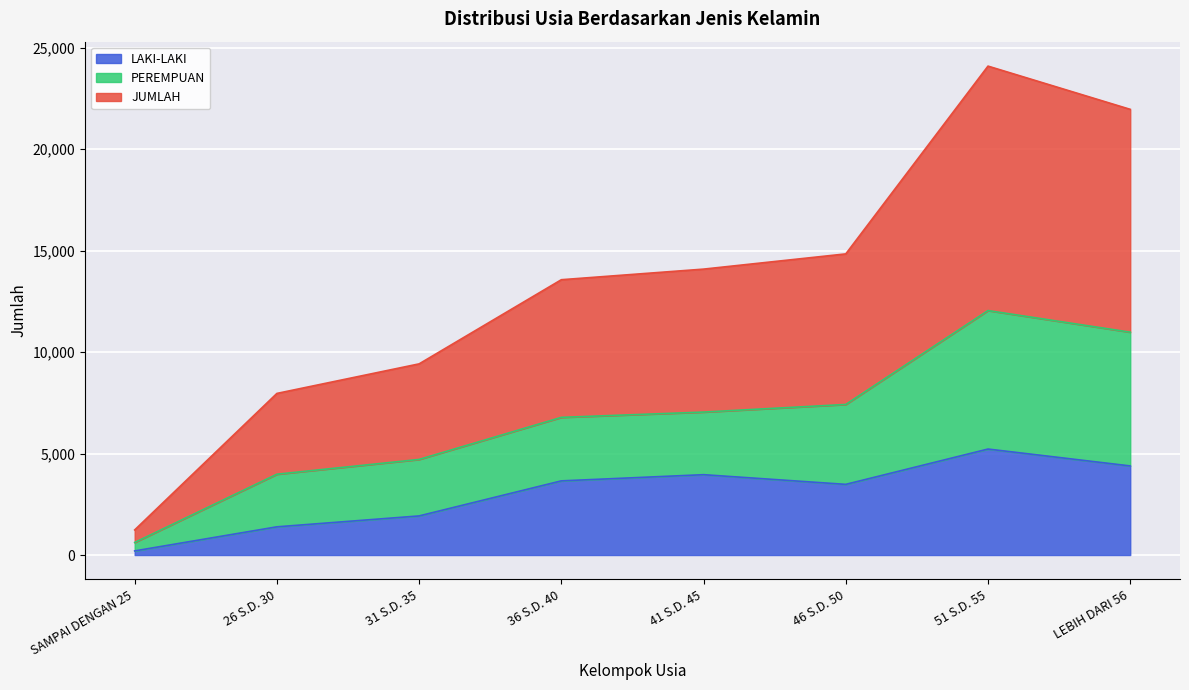

At which label is JUMLAH closest to 6331?

36 S.D. 40